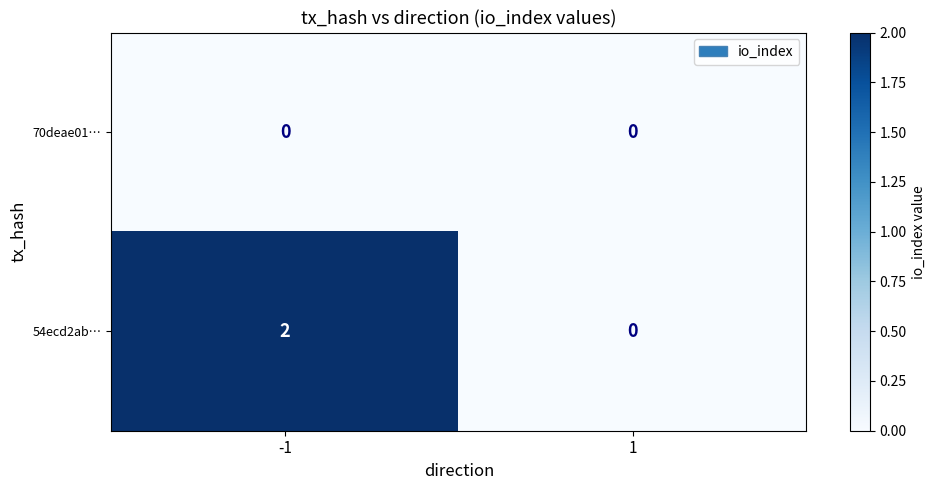

Reading left to right, list all the values displayed in this chart.

70deae01…: -1=0	1=0
54ecd2ab…: -1=2	1=0